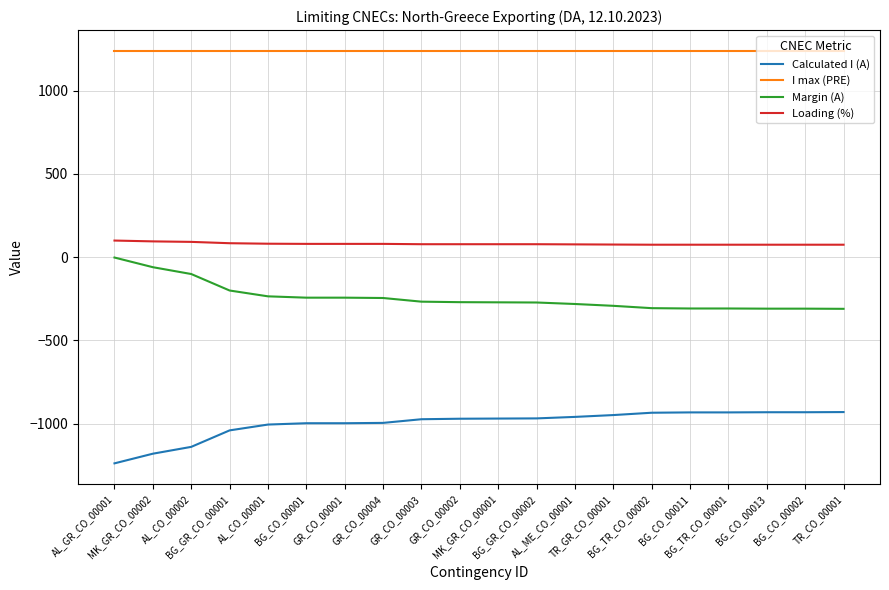

What is the lowest value of the Loading (%) series?

75